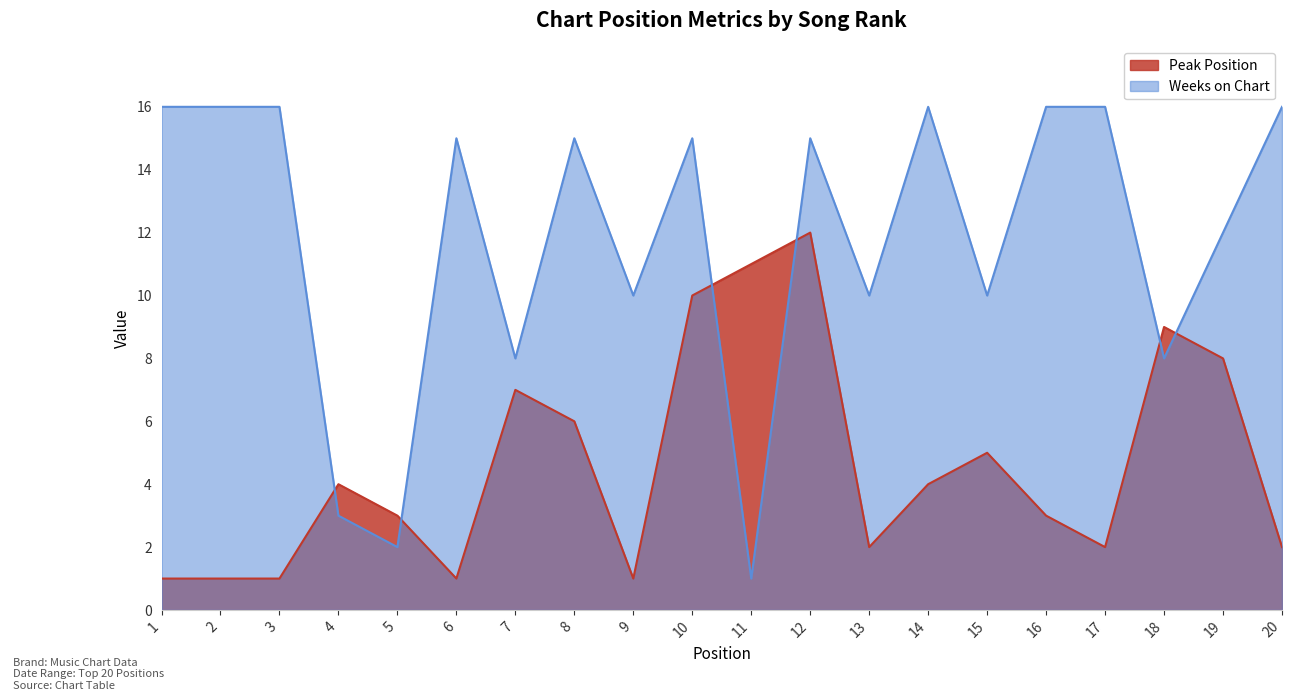

Rank the series by their average value, from highest to lowest.

Weeks on Chart, Peak Position